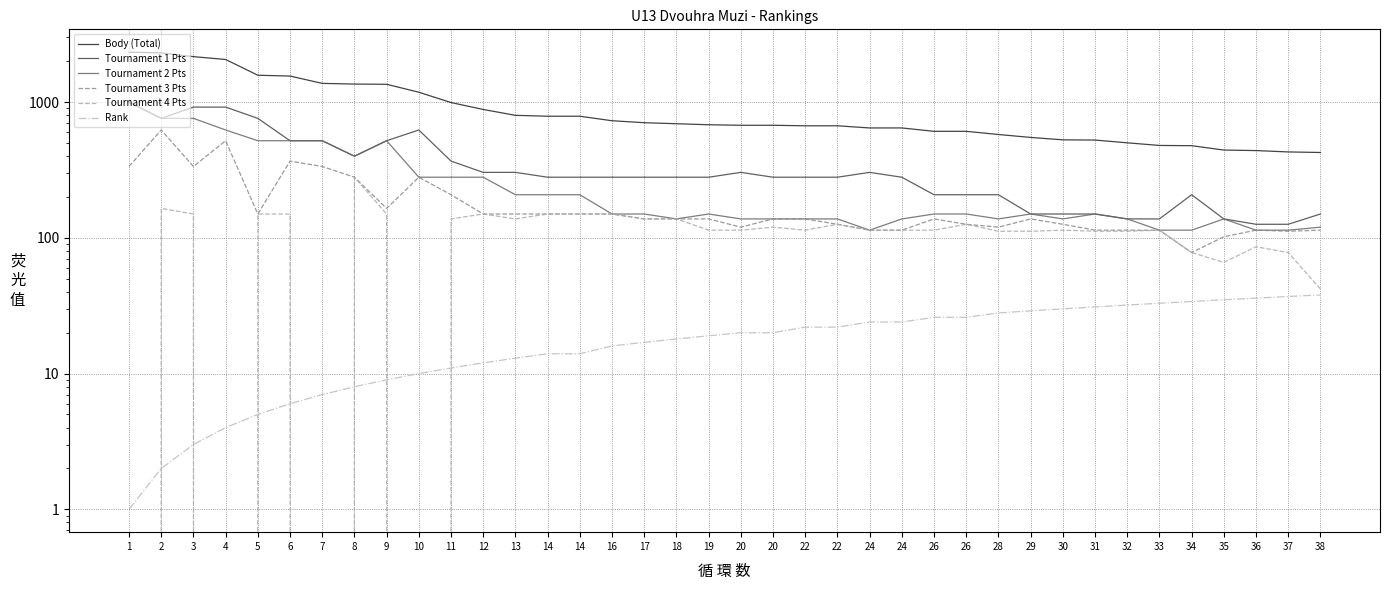

True or false: Tournament 4 Pts and Body (Total) intersect in this chart.

False